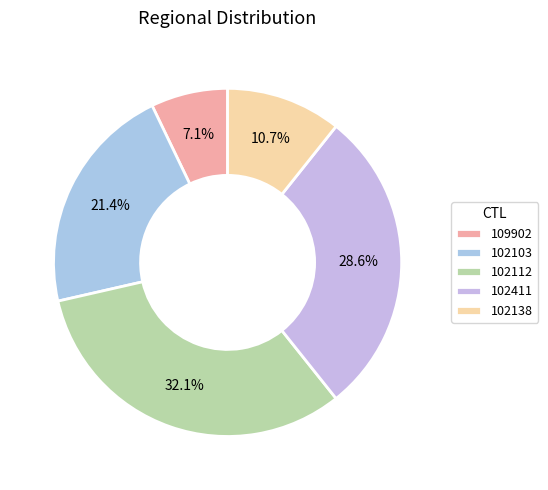

Count the number of slices in the pie.

5